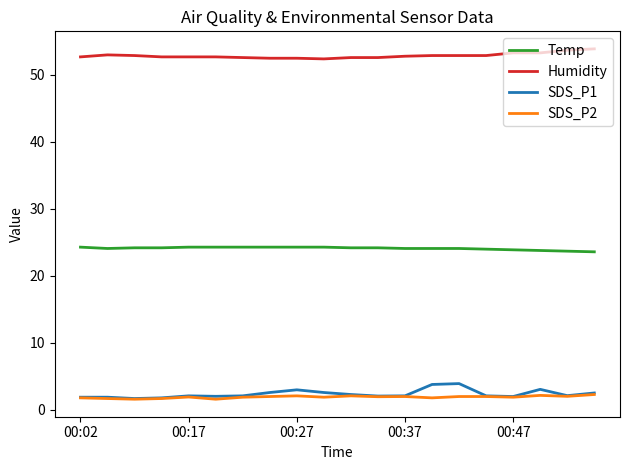

What is the maximum value for SDS_P2?

2.3